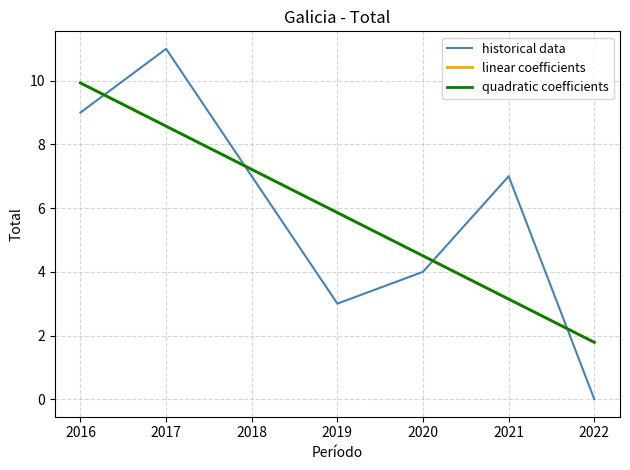

True or false: linear coefficients has a value of 4.3 at 2017.

False